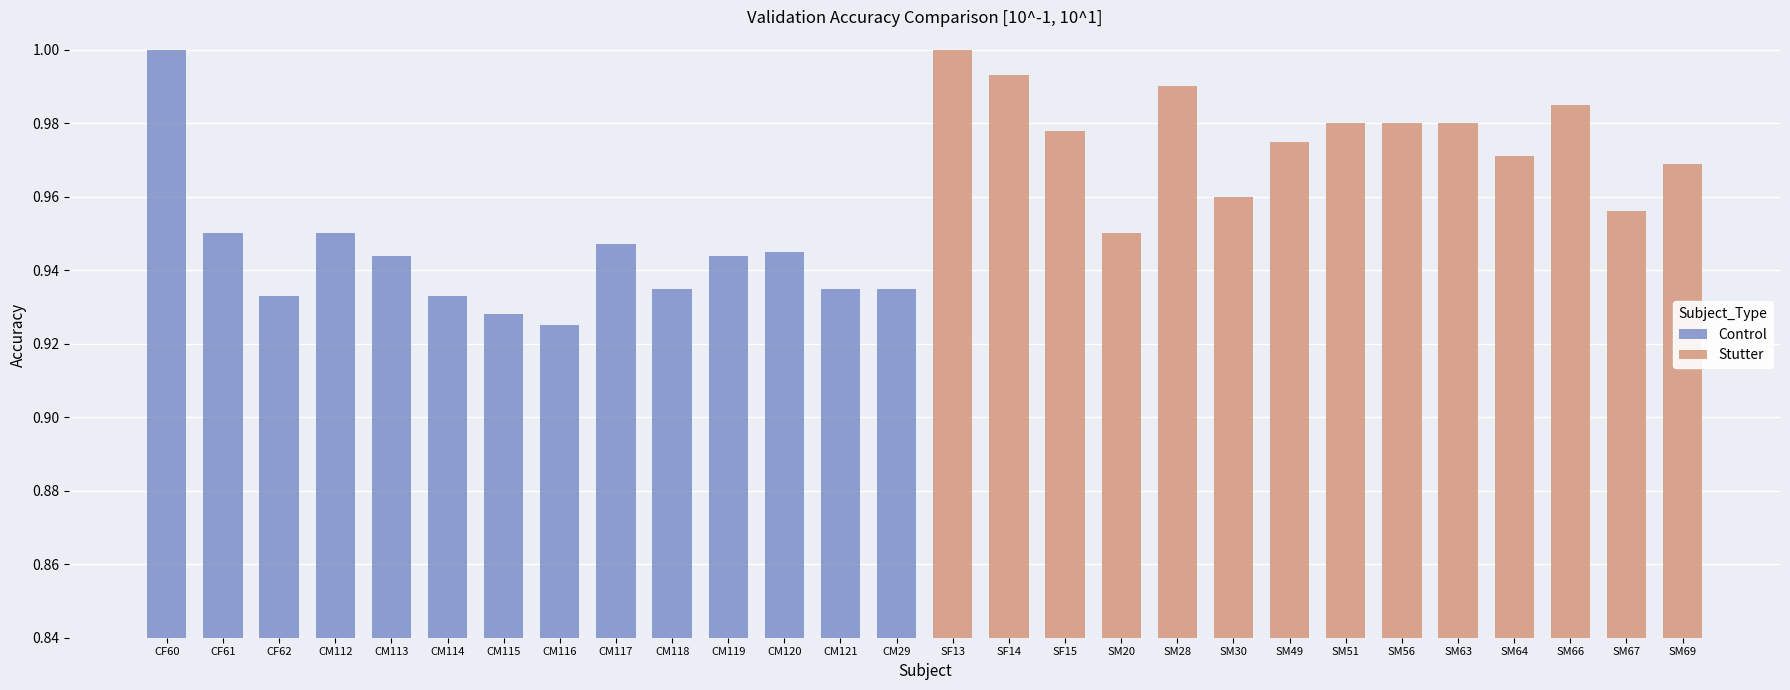

What is the greatest value displayed?

1.0